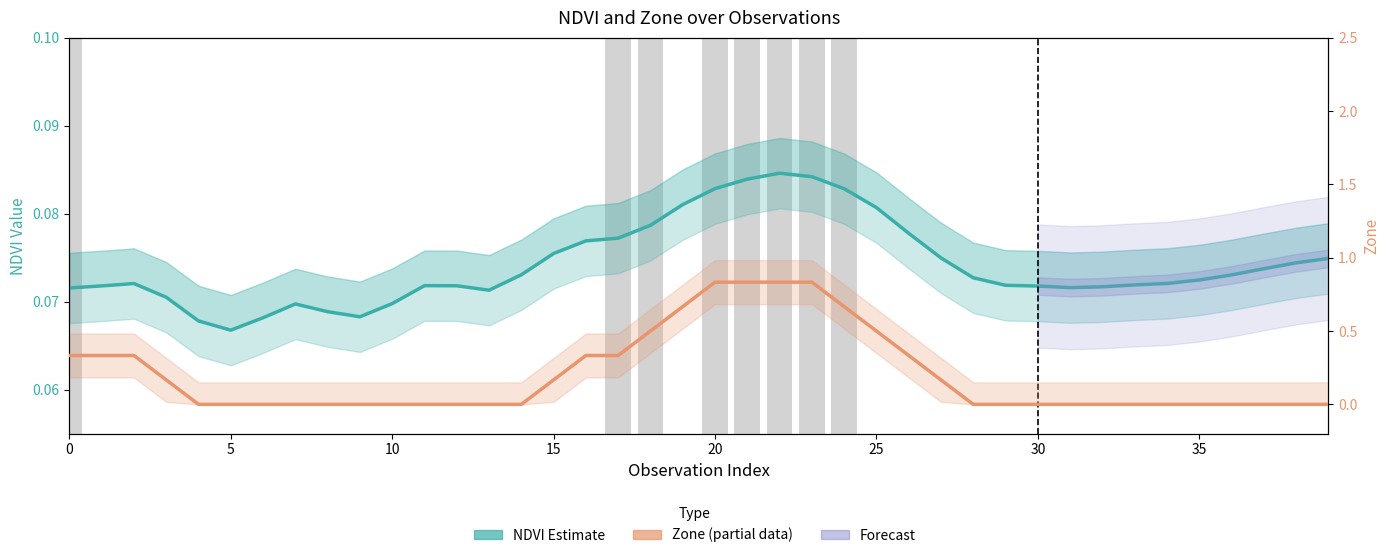

What is the sum of the NDVI Estimate values at 16 and 18?

0.2